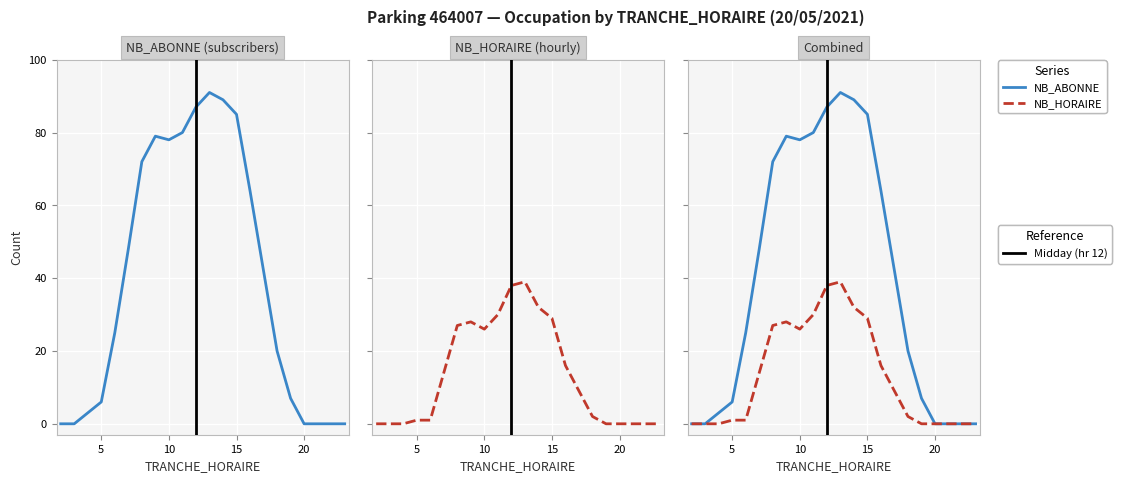

What are all the series names shown in the legend?

NB_ABONNE, NB_HORAIRE